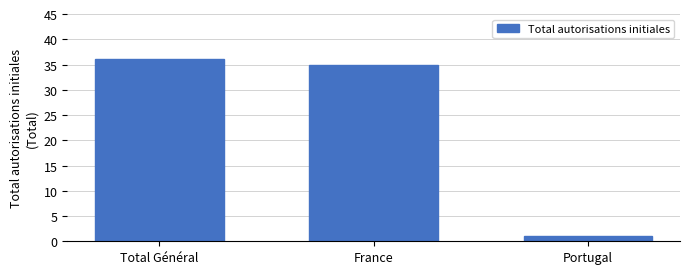

Reading left to right, what are all the values shown in this chart?

Total Général=36	France=35	Portugal=1